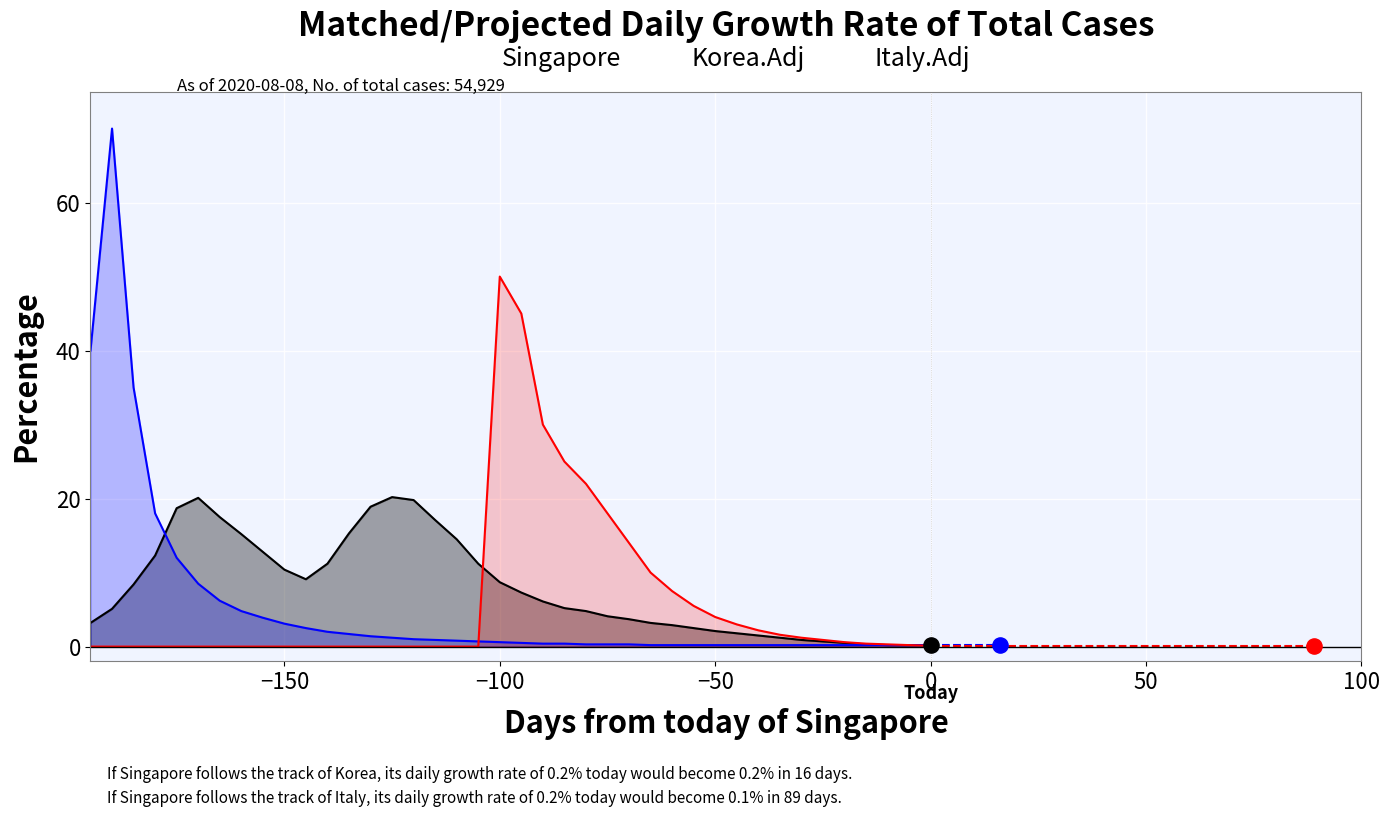

Which series reaches the maximum Y coordinate?

Korea.Adj